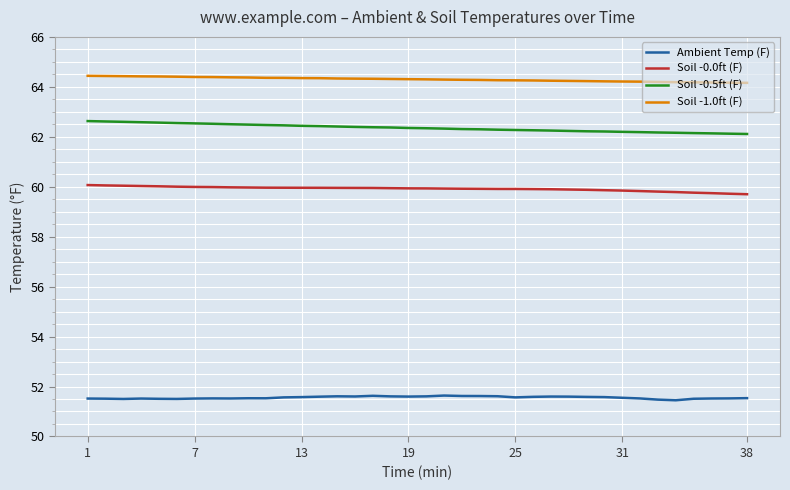

What is the average value of the Soil -0.5ft (F) series?

62.4